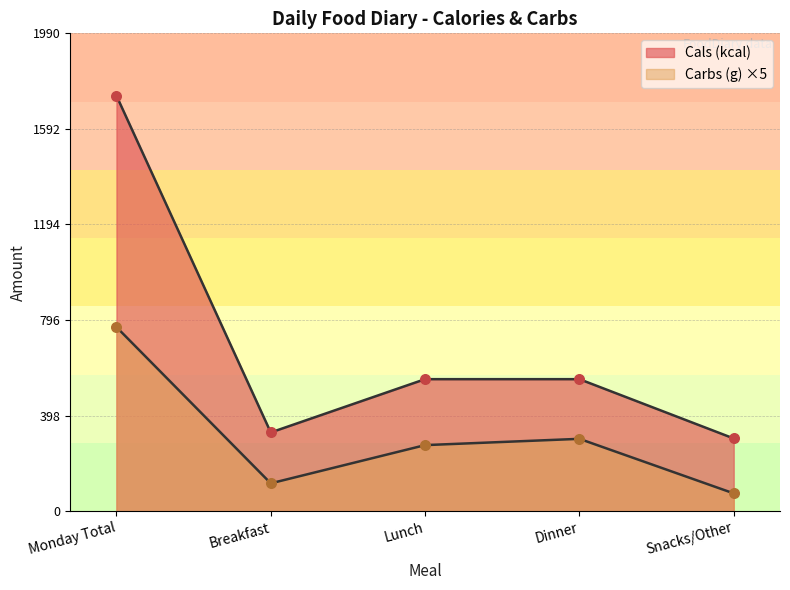

Which series has the largest Y range (max minus min)?

Cals (kcal)